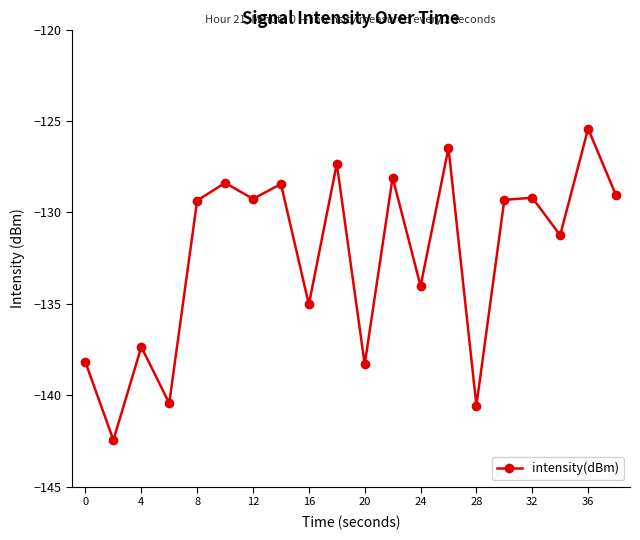

What is the sum of all values?

-2648.0